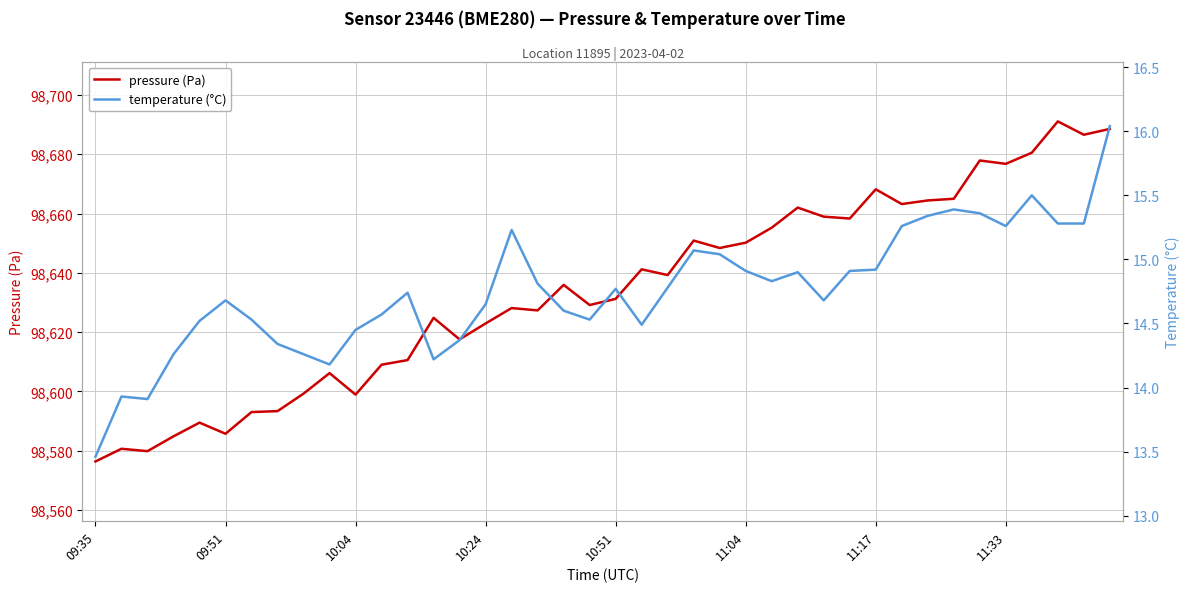

Reading right to left, transcribe all the data shown in this chart.

pressure: 98688.5	98686.6	98691.1	98680.5	98676.8	98677.9	98665.0	98664.4	98663.2	98668.2	98658.3	98658.9	98662.0	98655.2	98650.2	98648.4	98650.9	98639.2	98641.2	98631.2	98629.2	98635.9	98627.3	98628.1	98622.9	98617.6	98624.8	98610.6	98609.0	98598.9	98606.2	98599.3	98593.4	98593.1	98585.8	98589.5	98584.9	98579.9	98580.7	98576.4
temperature: 16.0	15.3	15.3	15.5	15.3	15.4	15.4	15.3	15.3	14.9	14.9	14.7	14.9	14.8	14.9	15.0	15.1	14.8	14.5	14.8	14.5	14.6	14.8	15.2	14.7	14.4	14.2	14.7	14.6	14.4	14.2	14.3	14.3	14.5	14.7	14.5	14.3	13.9	13.9	13.5